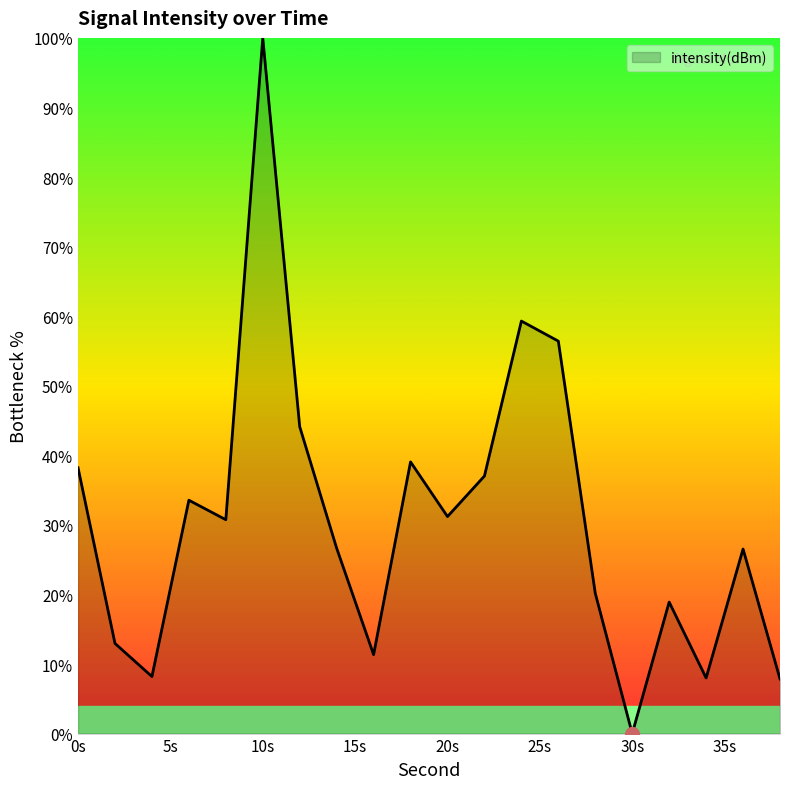

What is the greatest value displayed?

100.0